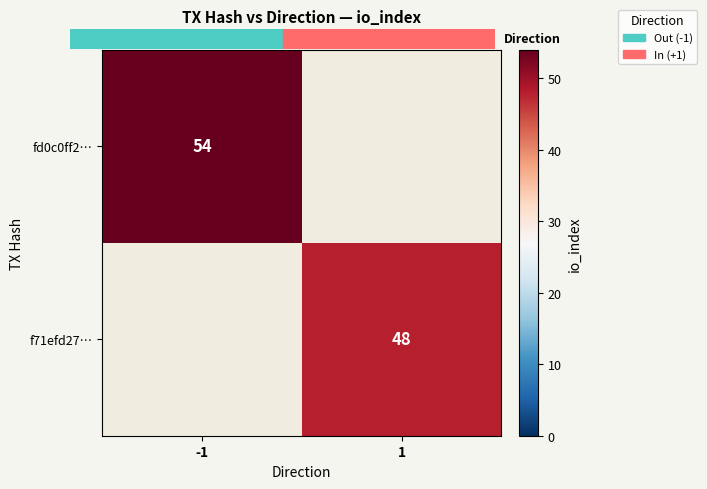

List the labels in order of fd0c0ff2… value, largest first.

-1, 1